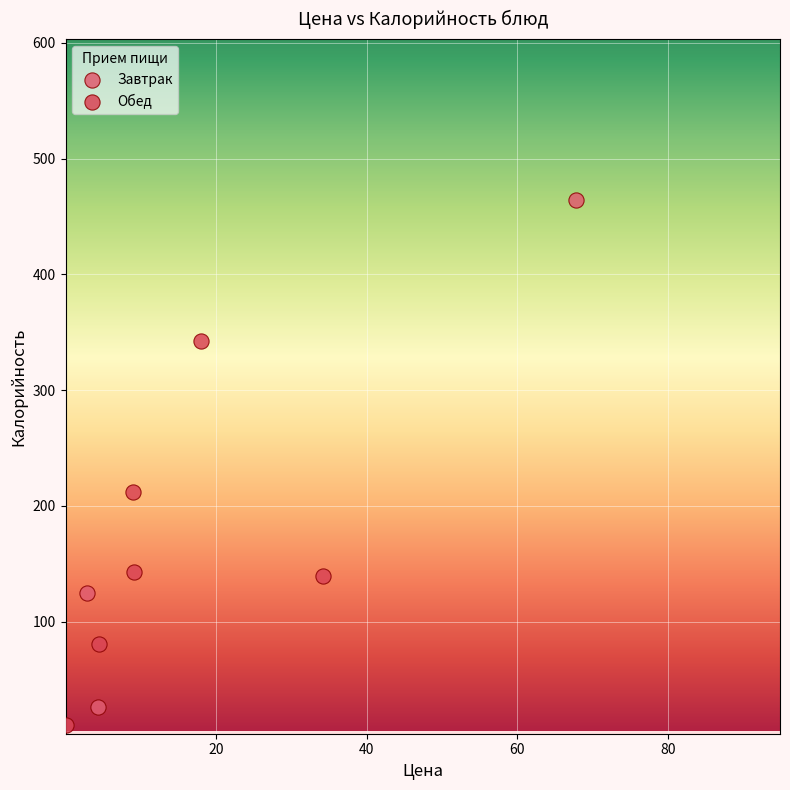

Which series reaches the minimum Y coordinate?

Обед